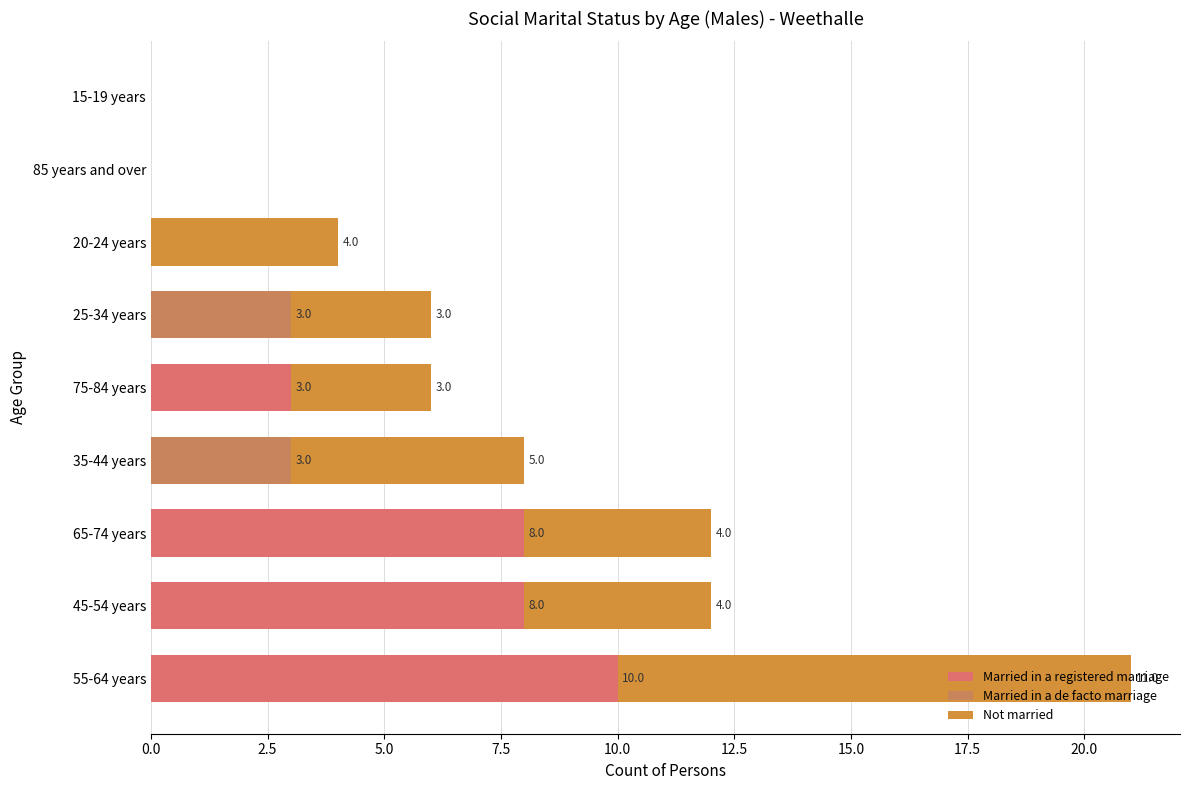

How many data points does each series have?

9